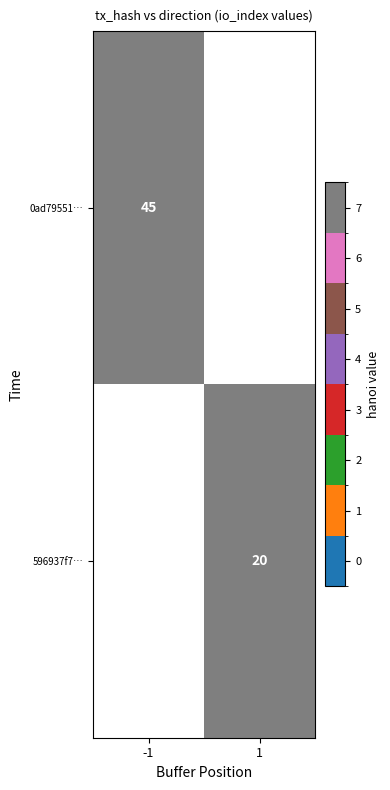

Is the value of 596937f7… at 1 greater than the value of 0ad79551… at -1?

No